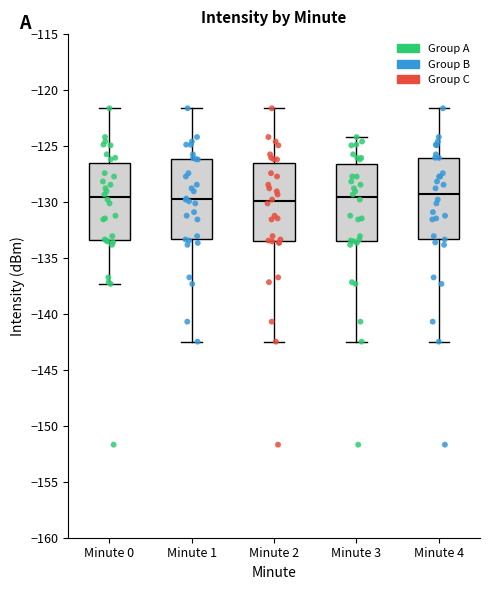

Reading left to right, read every box against the y-axis: the position of its median line, the range the box covers, and the ends of its whiskers. The values are not printed on the chart, so give them approximately, as read against the axis.

Minute 0: median -129.5, box -133.5 to -126.5, whiskers -137.5 to -121.5
Minute 1: median -129.5, box -133.5 to -126.0, whiskers -142.5 to -121.5
Minute 2: median -130.0, box -133.5 to -126.5, whiskers -142.5 to -121.5
Minute 3: median -129.5, box -133.5 to -126.5, whiskers -142.5 to -124.0
Minute 4: median -129.5, box -133.5 to -126.0, whiskers -142.5 to -121.5